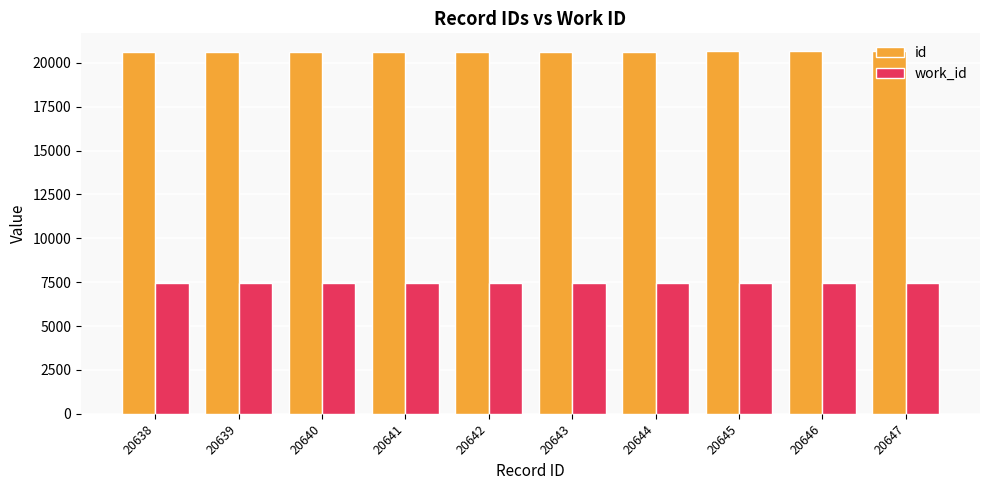

True or false: work_id has a value of 7439 at 20645.

True